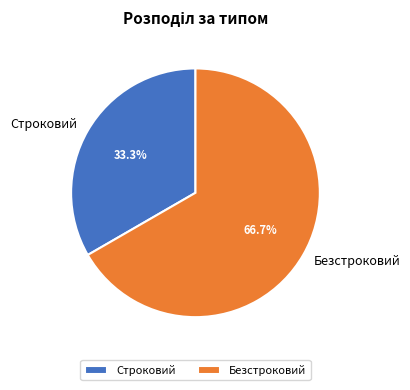

Does Безстроковий account for over 50% of the chart?

Yes